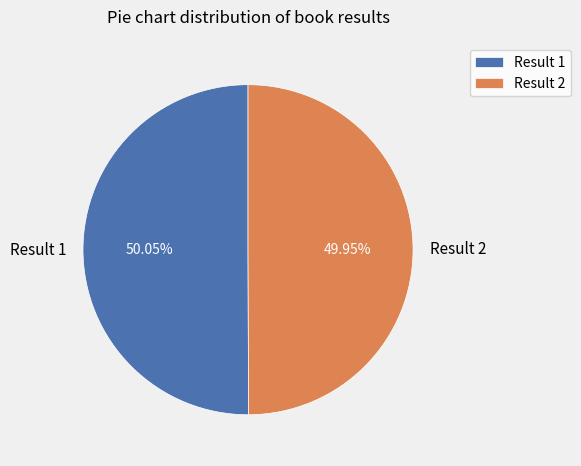

Combined, what portion of the pie is Result 1 and Result 2?

100.0%